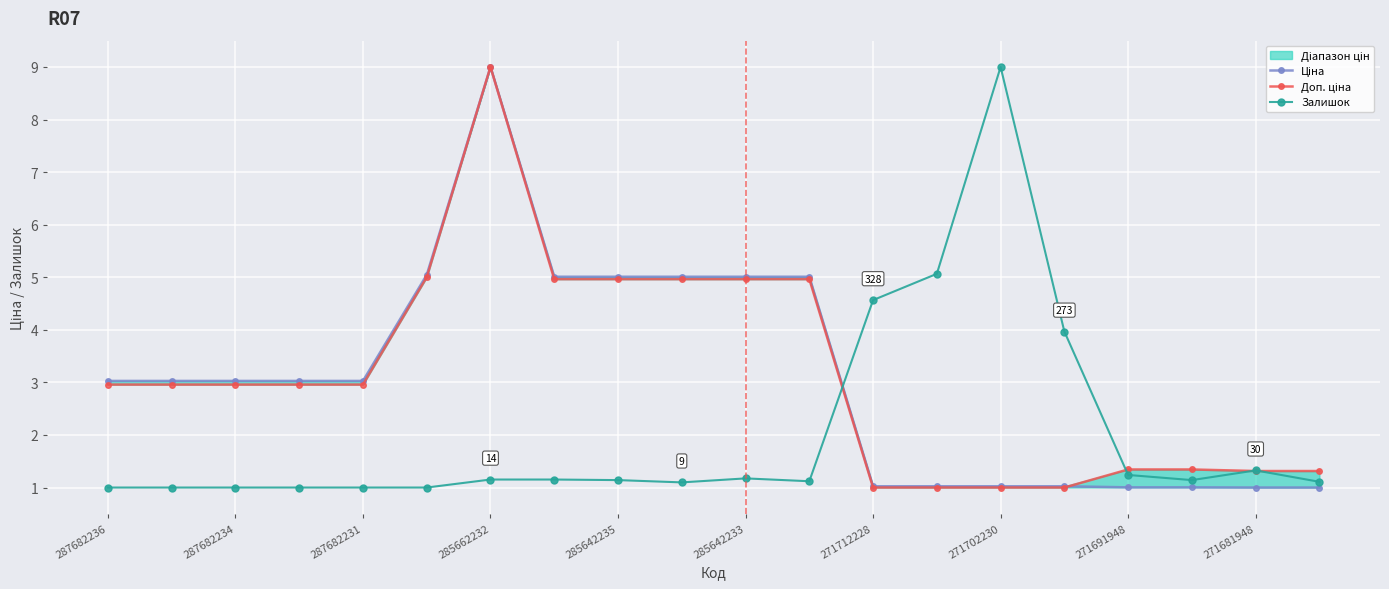

The value of Залишок at 271681948 is 1.3. True or false?

True